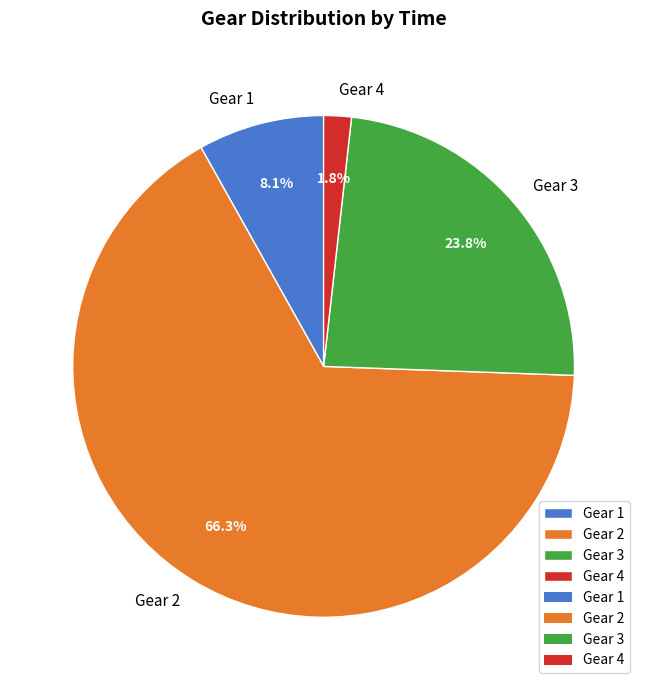

Which category accounts for the majority?

Gear 2